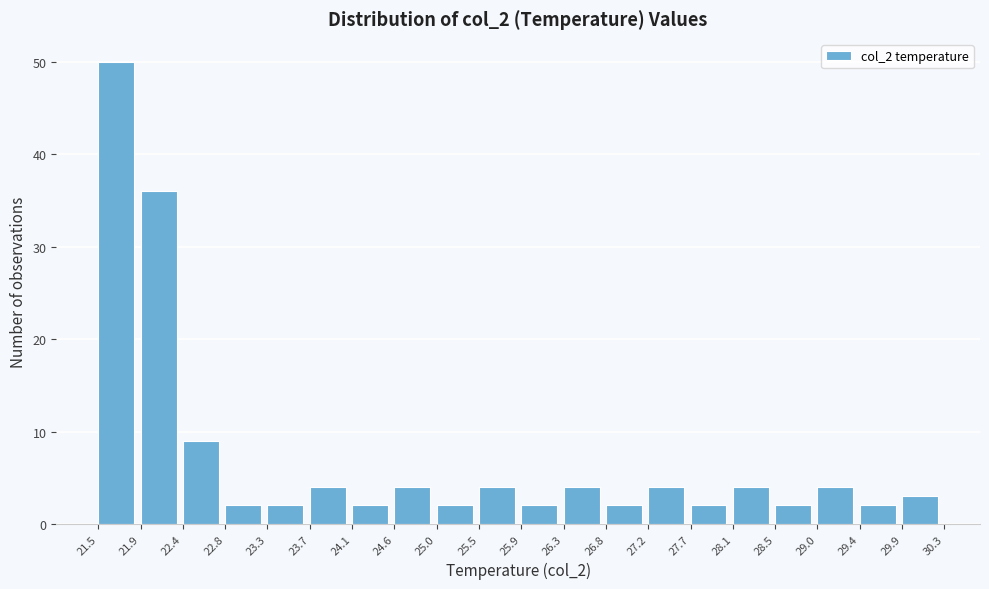

What is the height of the bar covering 25.5 to 25.9 on the x-axis? The values are not printed on the chart, so give them approximately, as read against the axis.

4